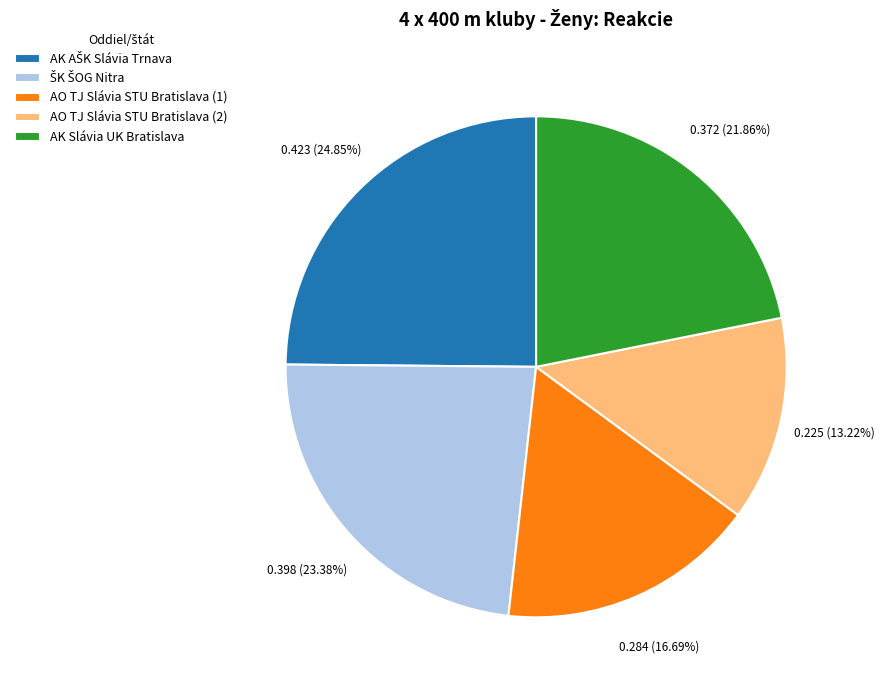

Which slice is the smallest?

AO TJ Slávia STU Bratislava (2)